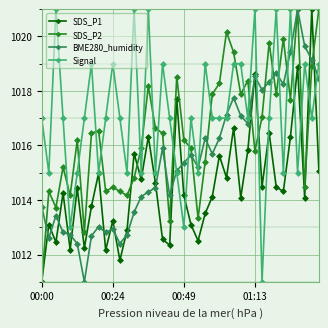

What is the value of the SDS_P1 point at the 33rd from the left?

1016.5